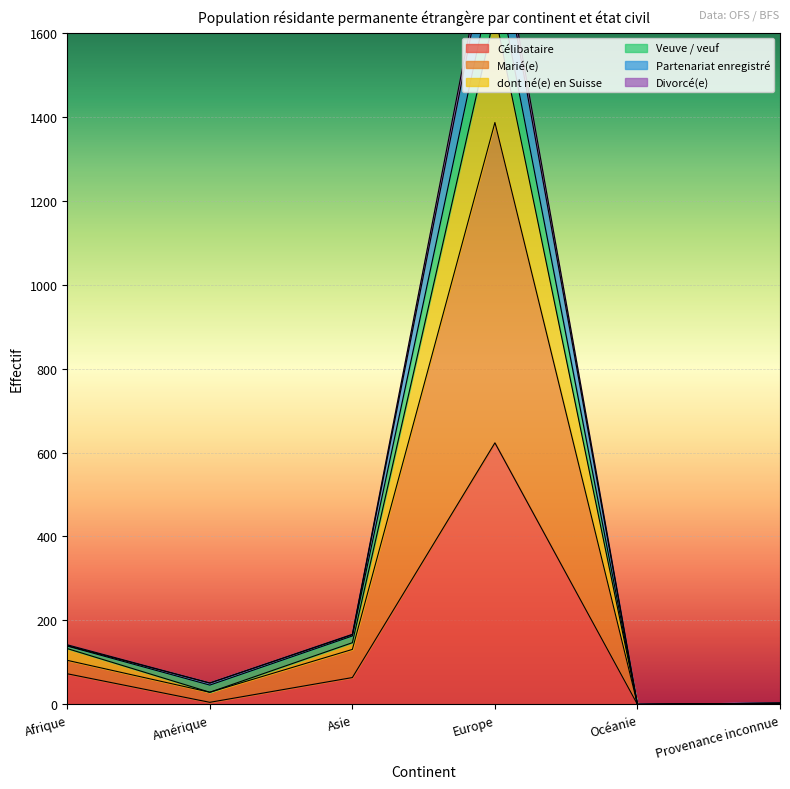

Between Amérique and Afrique, which is larger?

Afrique